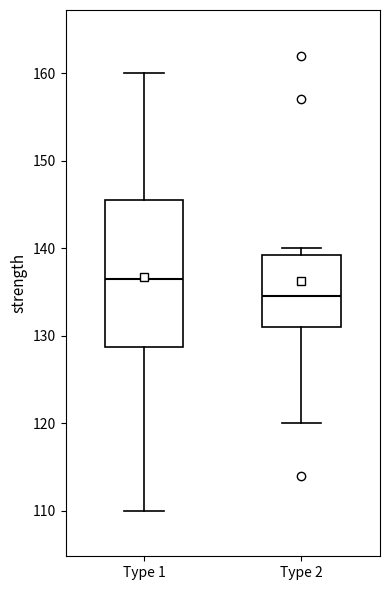

Where does the lower whisker of the box for Type 1 end on the y-axis? The values are not printed on the chart, so give them approximately, as read against the axis.

110